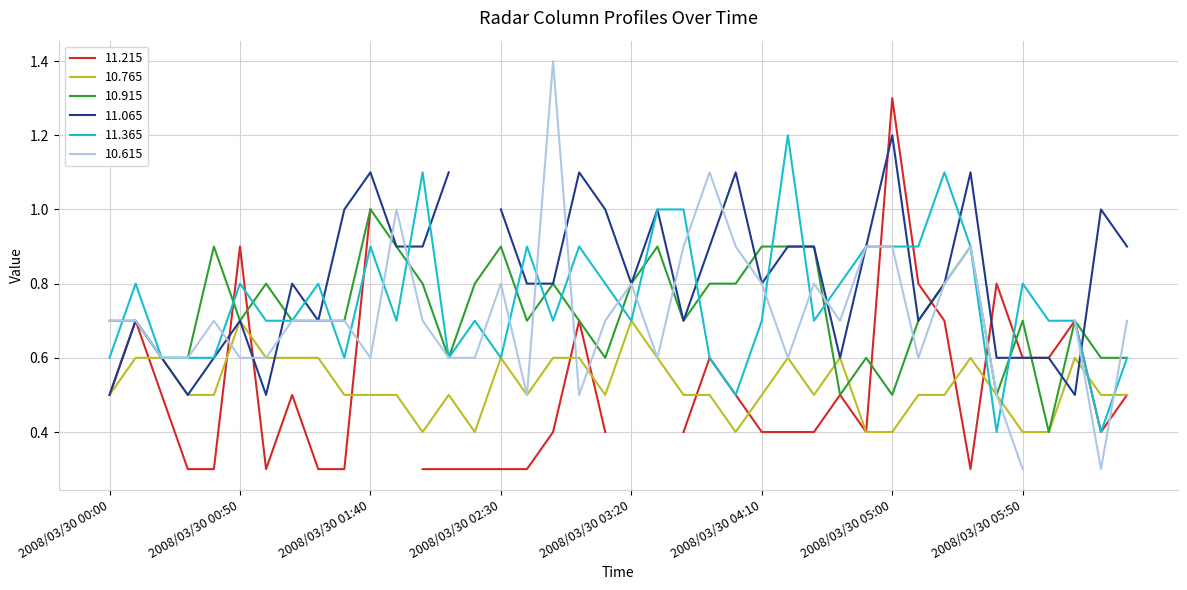

Is it true that 10.915 equals 0.3 at 2008/03/30 00:30?

False